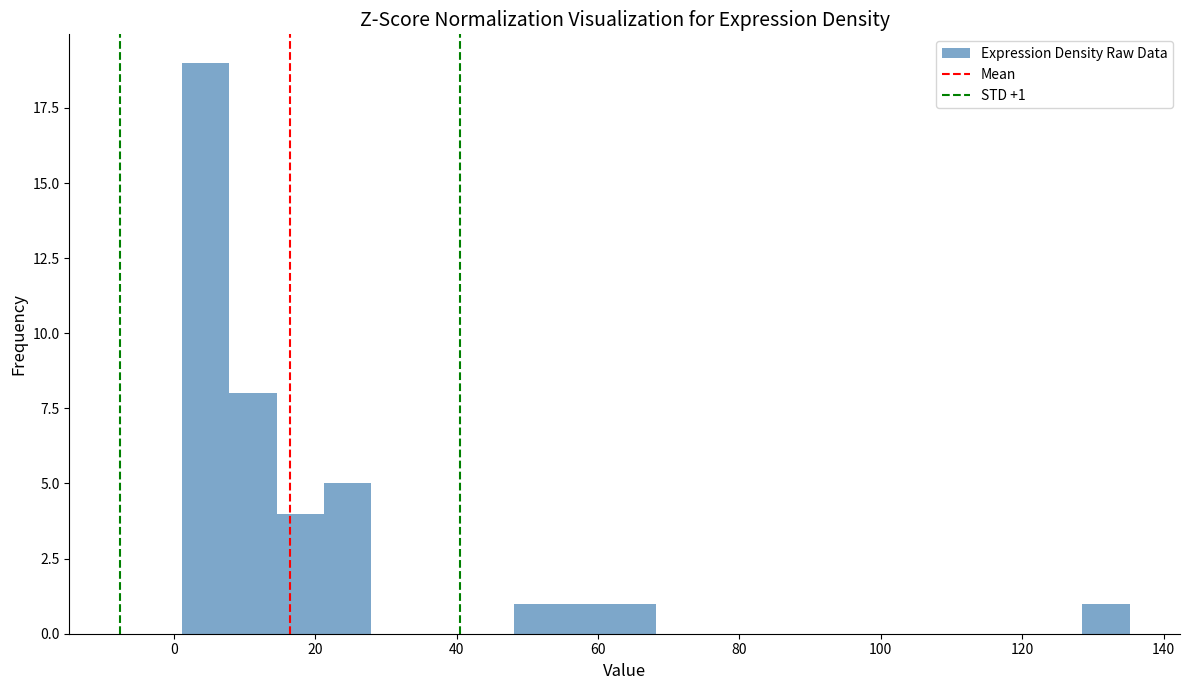

Read against the x-axis, roughly where is the centre of the tallest bar?

4